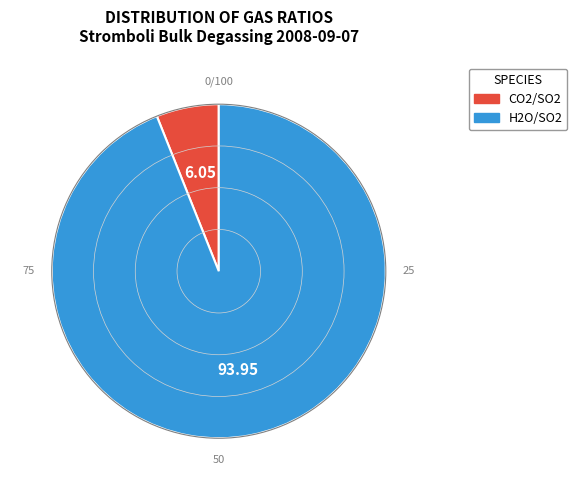

Approximately how many times larger is the value at H2O/SO2 compared to CO2/SO2?

15.5